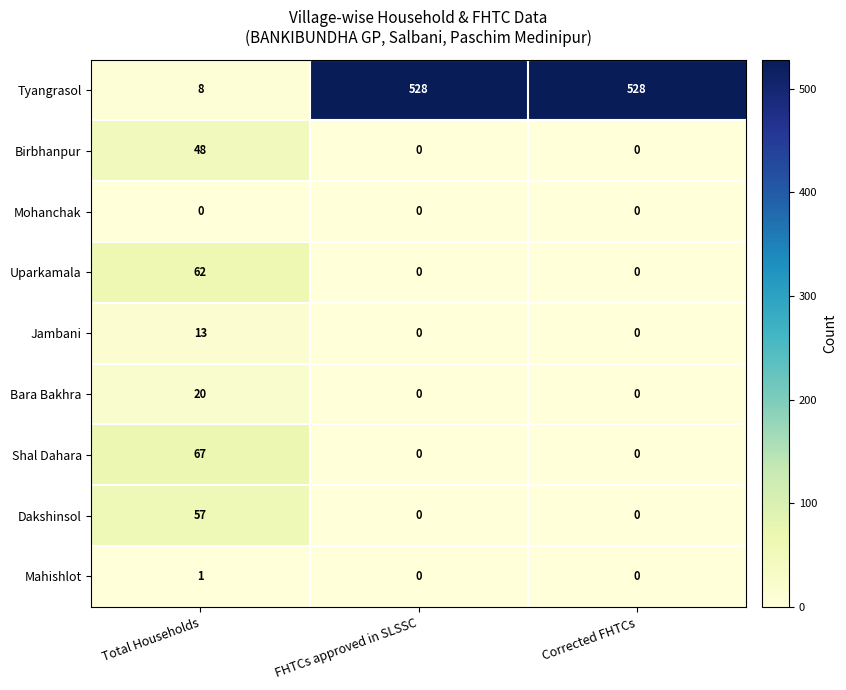

What is the total value across all series at Total Households?

276